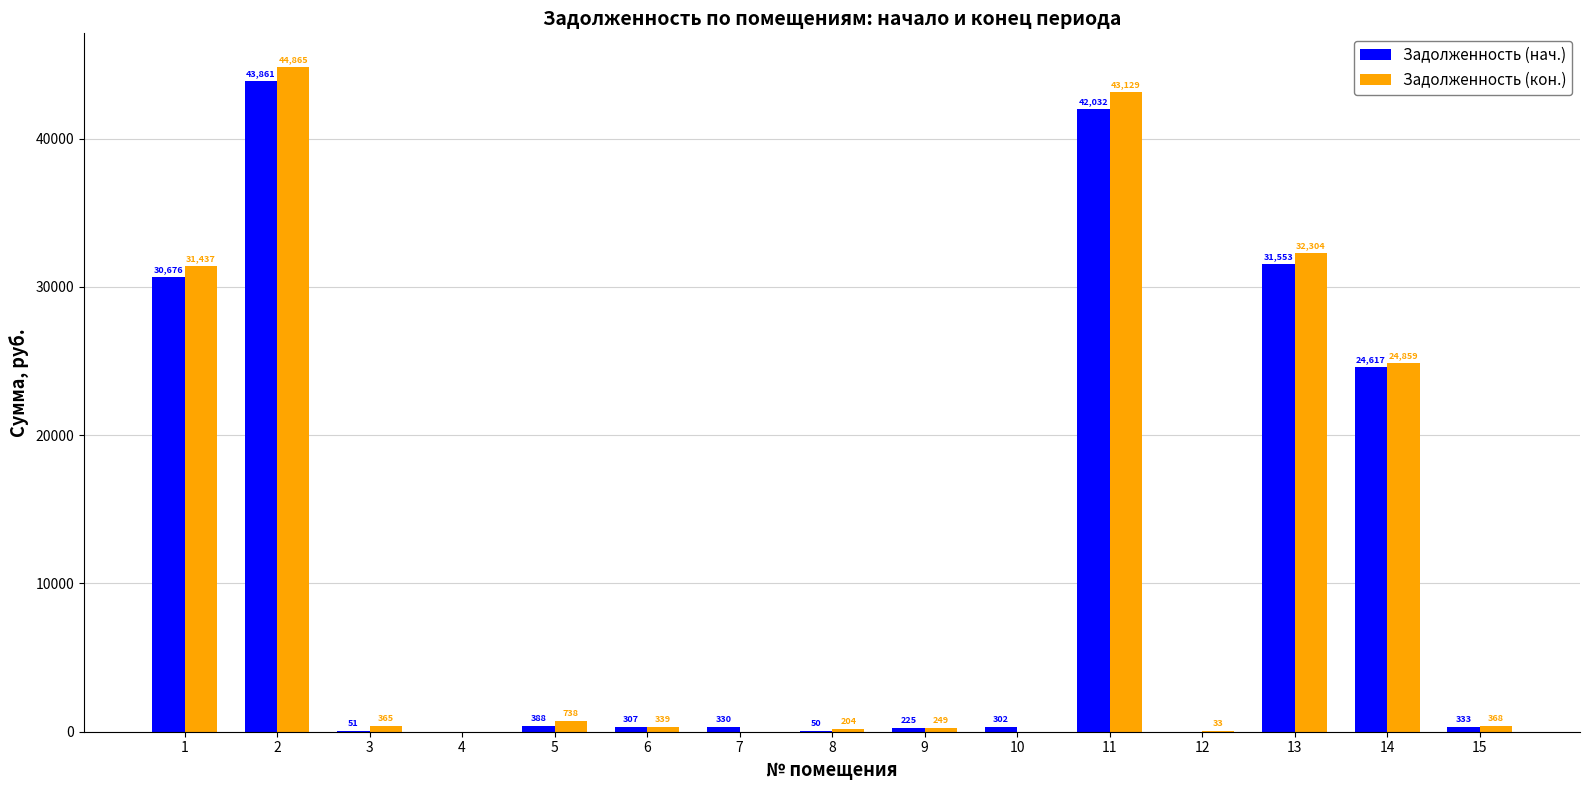

What value does the Задолженность (нач.) series have at 6?

306.8